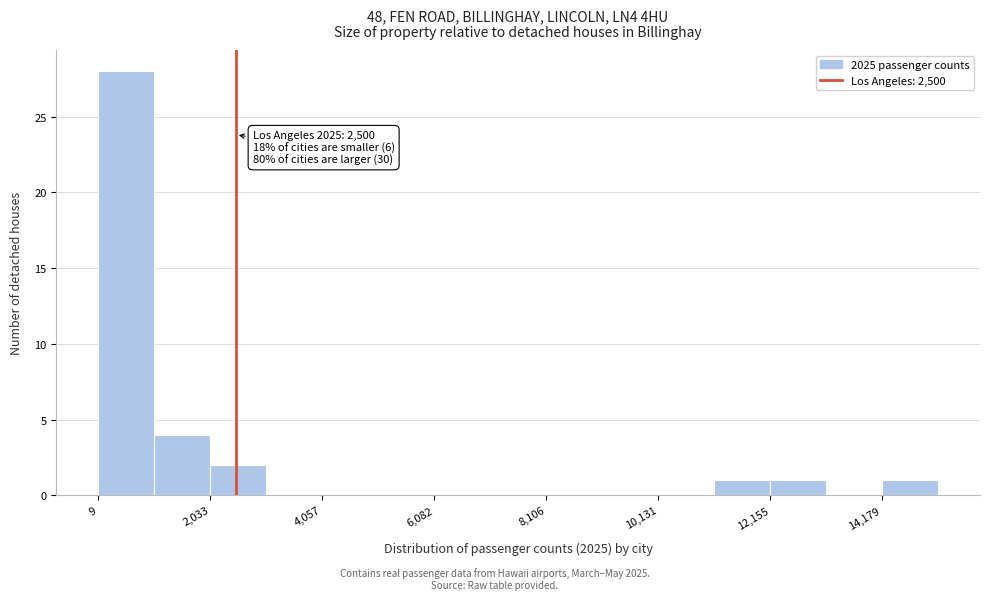

Around what value on the x-axis is the tallest bar? Give the approximate position of its centre, as read against the axis.

500